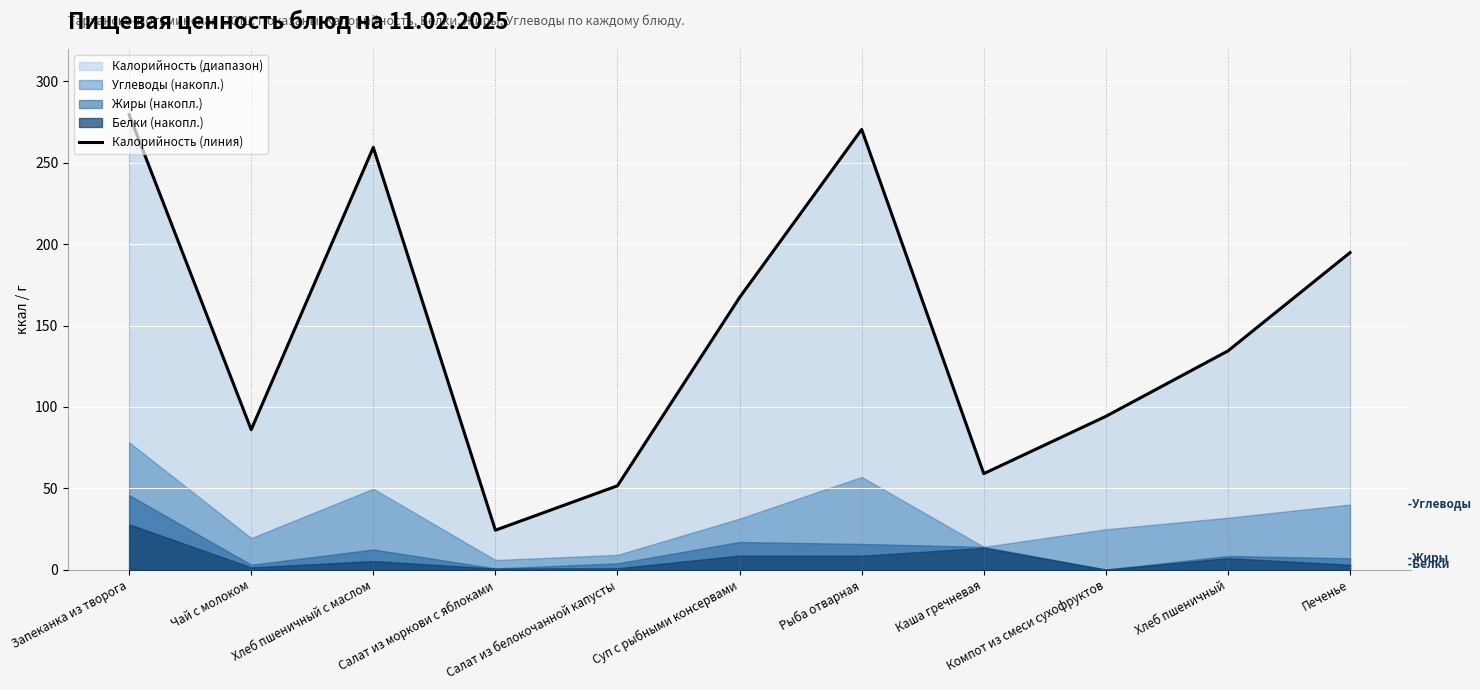

What is the difference between the second highest and second lowest values?

219.0